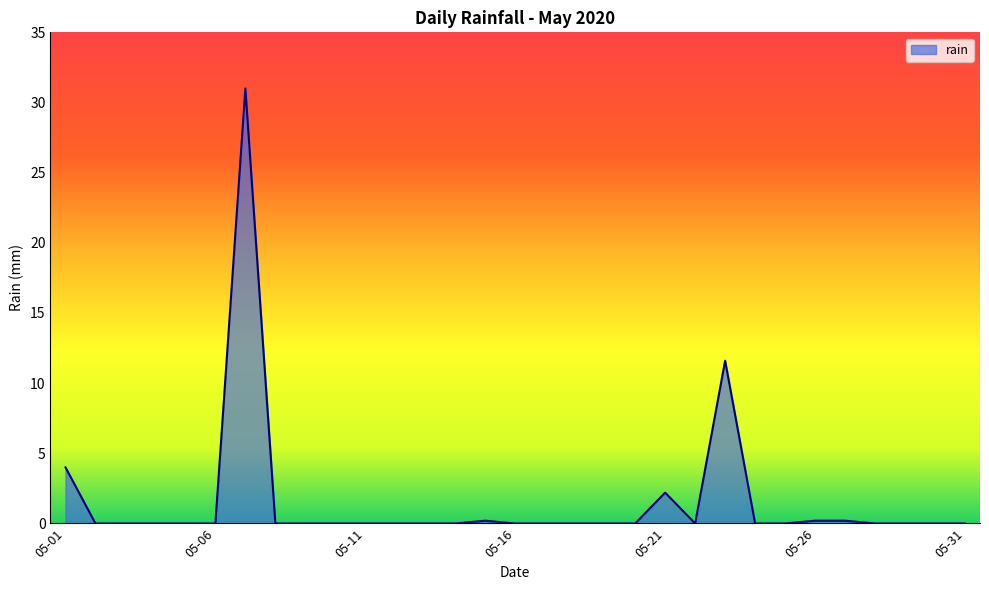

Does the chart display data point markers on the line(s)?

No